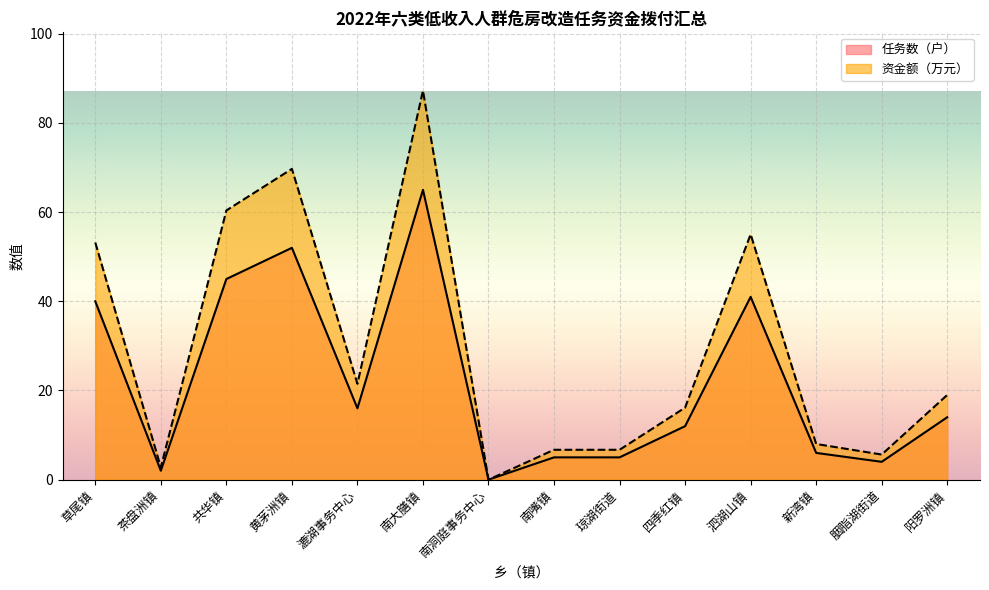

Reading left to right, what are all the values shown in this chart?

任务数（户）: 40.0	2.0	45.0	52.0	16.0	65.0	0.0	5.0	5.0	12.0	41.0	6.0	4.0	14.0
资金额（万元）: 53.2	2.8	60.4	69.7	21.5	87.2	0.0	6.7	6.7	16.2	55.0	8.0	5.6	19.0